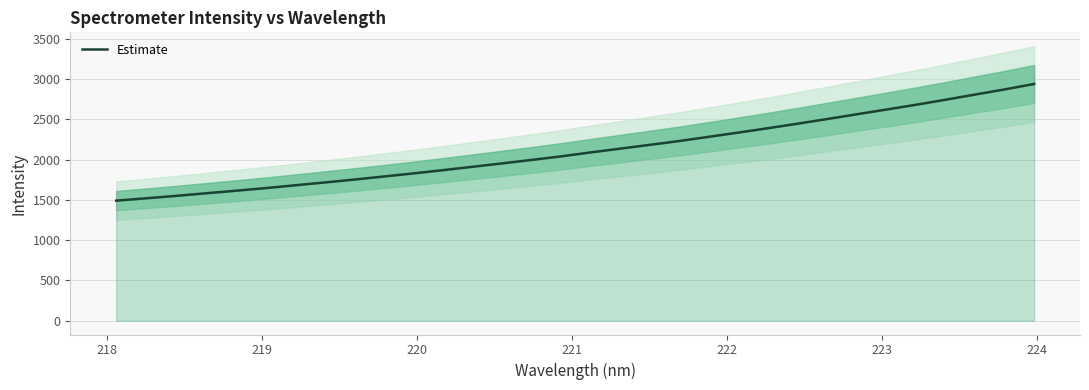

True or false: there are more than 1 points higher than both neighbors.

False